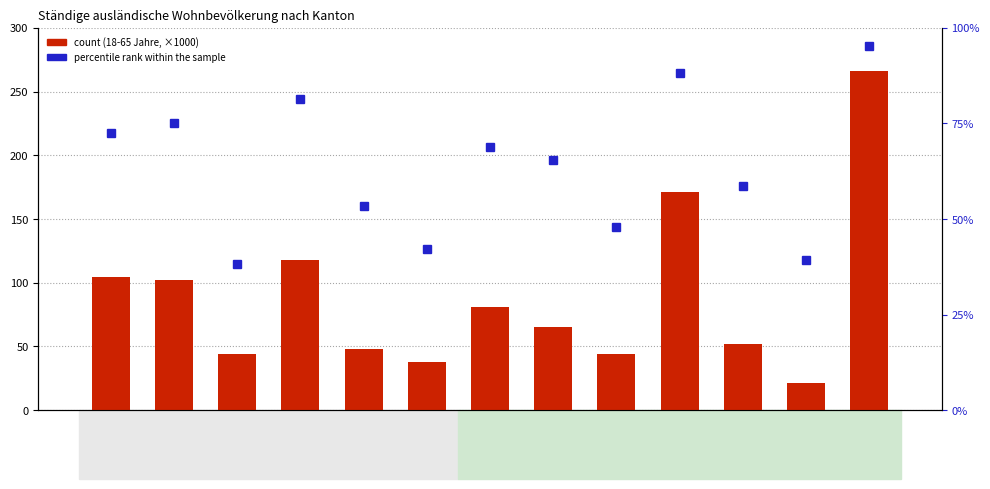

At which label does count reach its minimum?

Zug